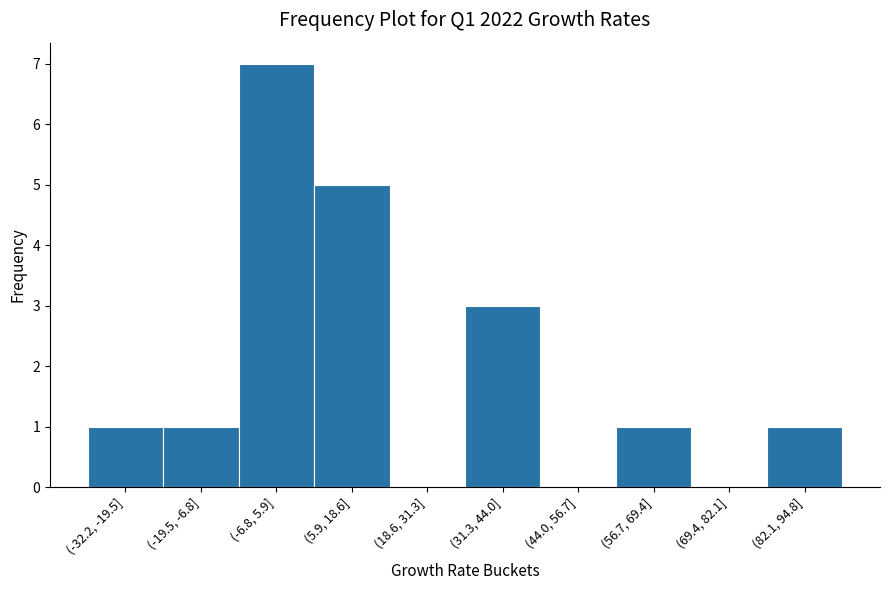

Reading left to right, list all the values displayed in this chart.

(-32.2, -19.5]=1	(-19.5, -6.8]=1	(-6.8, 5.9]=7	(5.9, 18.6]=5	(18.6, 31.3]=0	(31.3, 44.0]=3	(44.0, 56.7]=0	(56.7, 69.4]=1	(69.4, 82.1]=0	(82.1, 94.8]=1